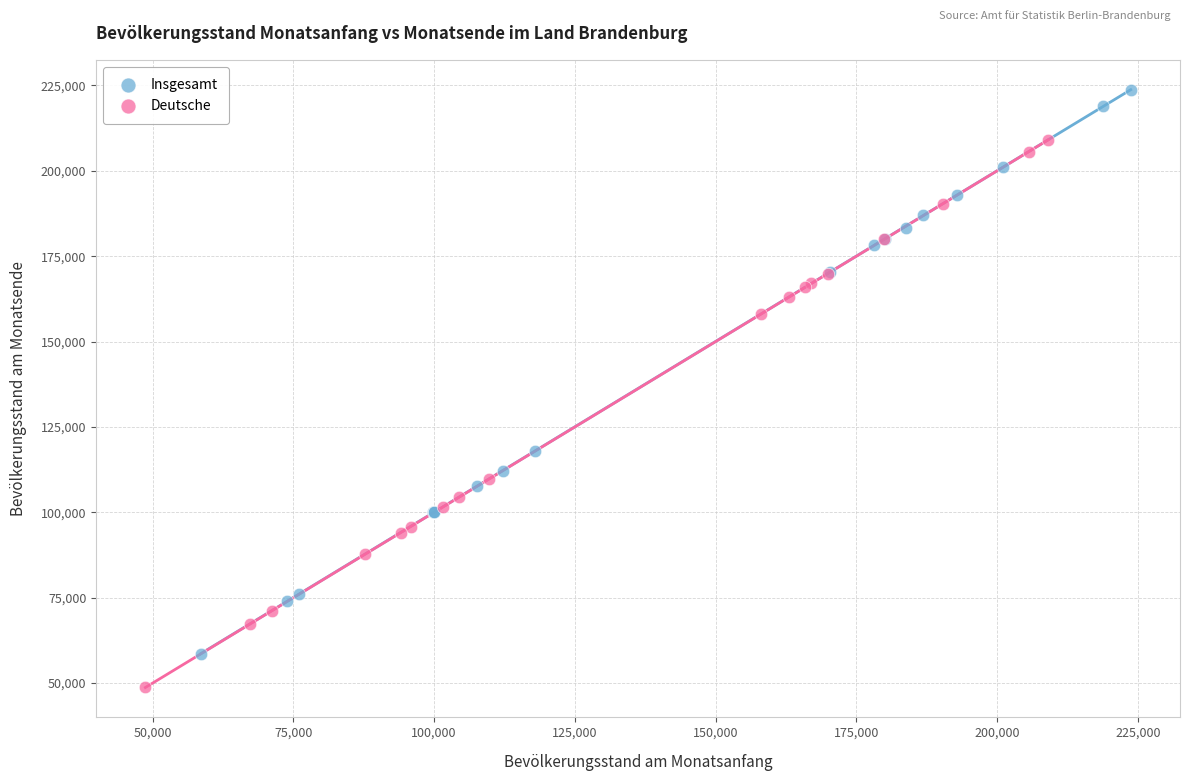

Which series has the largest Y range (max minus min)?

Insgesamt